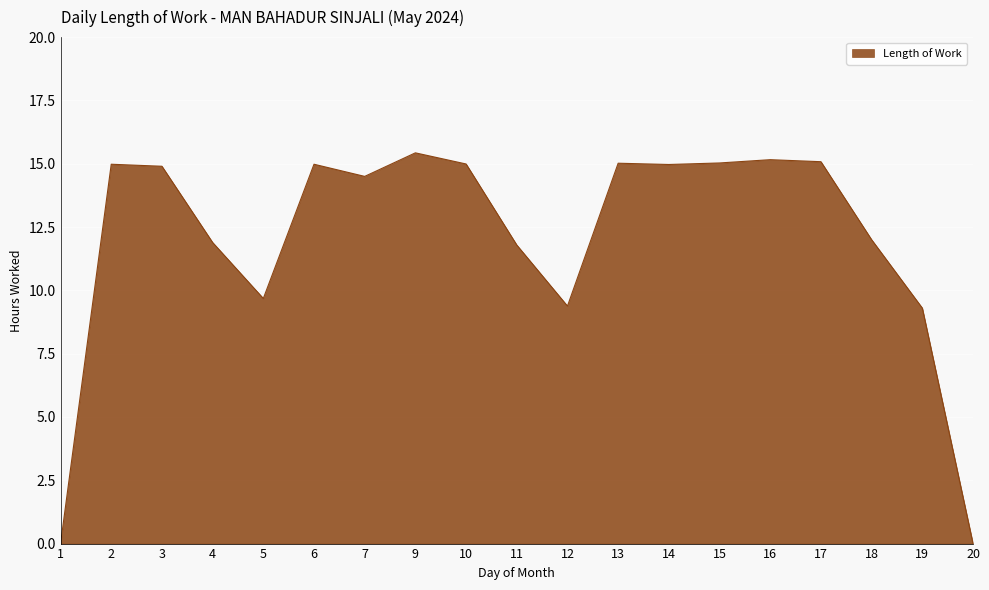

Count the number of data series in this chart.

1